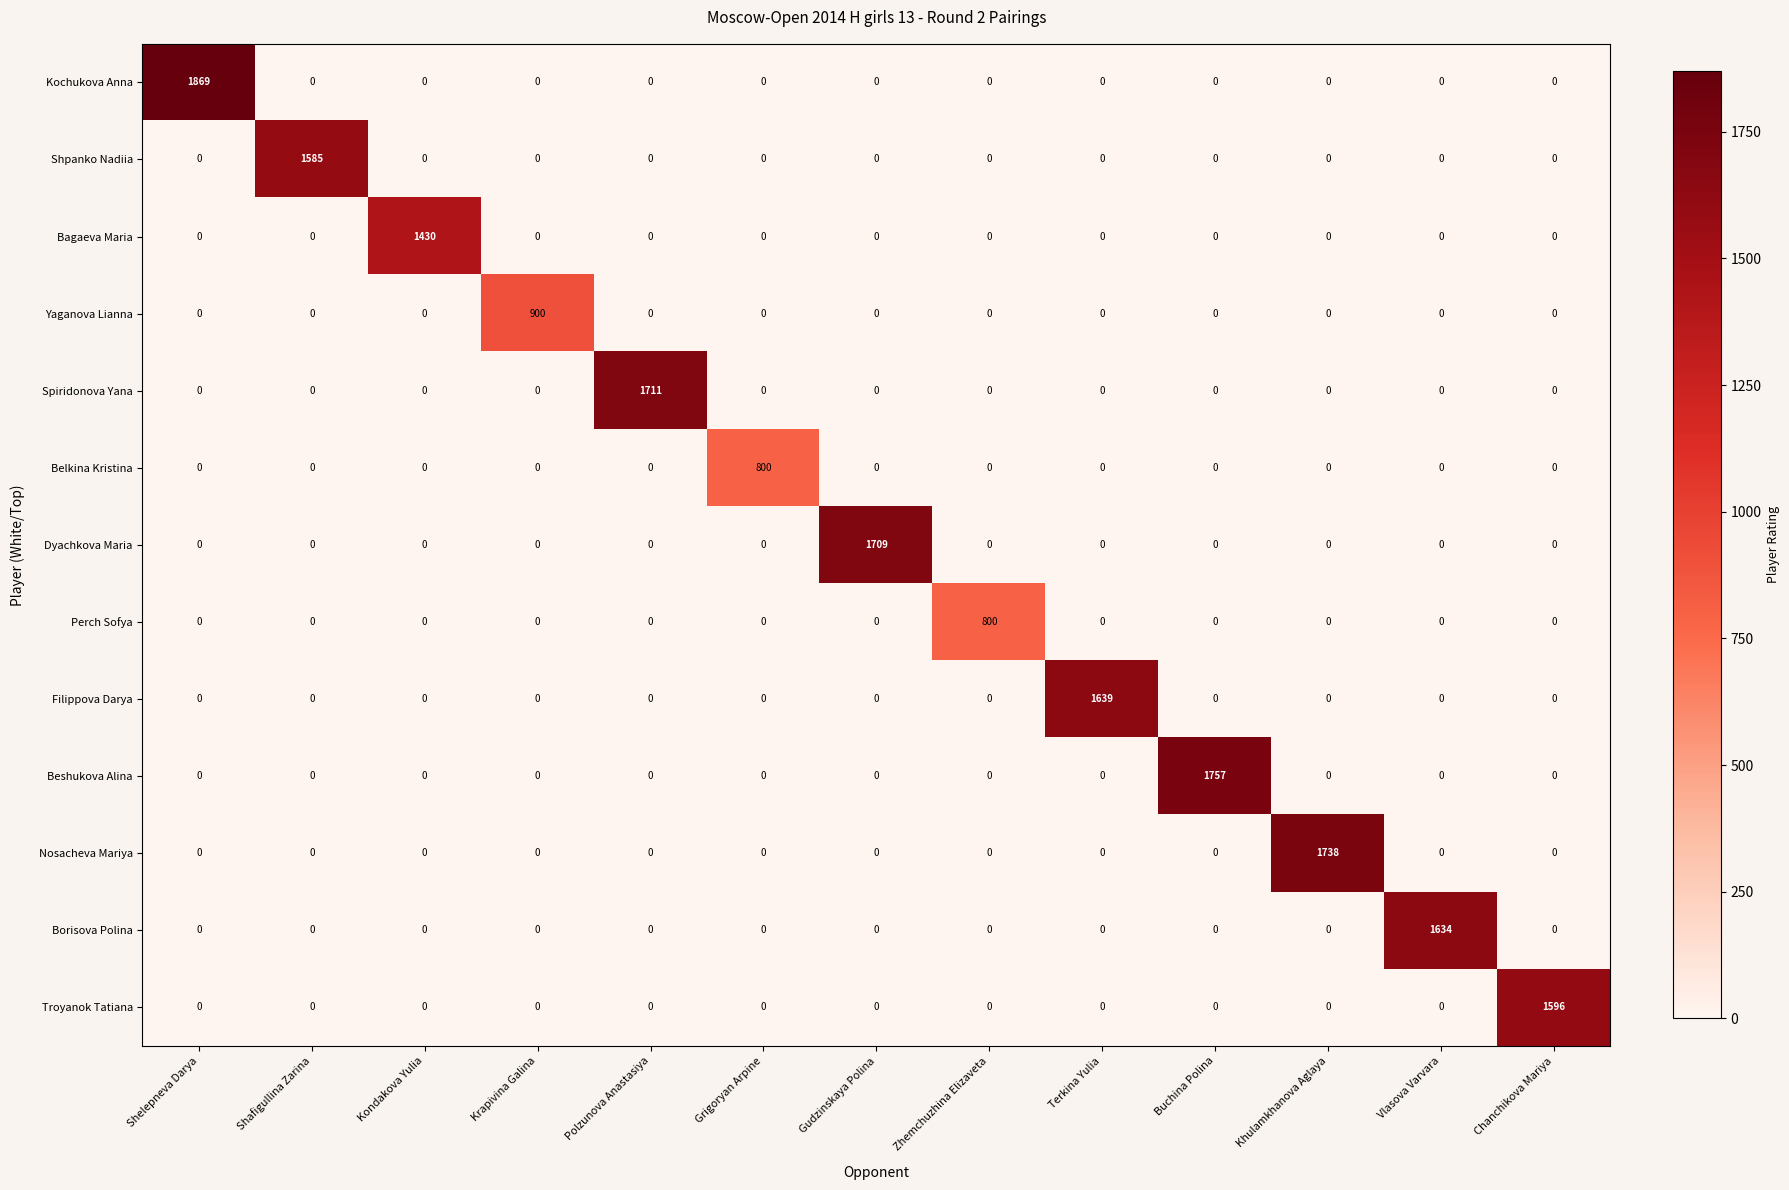

True or false: Belkina Kristina has a value of 0 at Shafigullina Zarina.

True